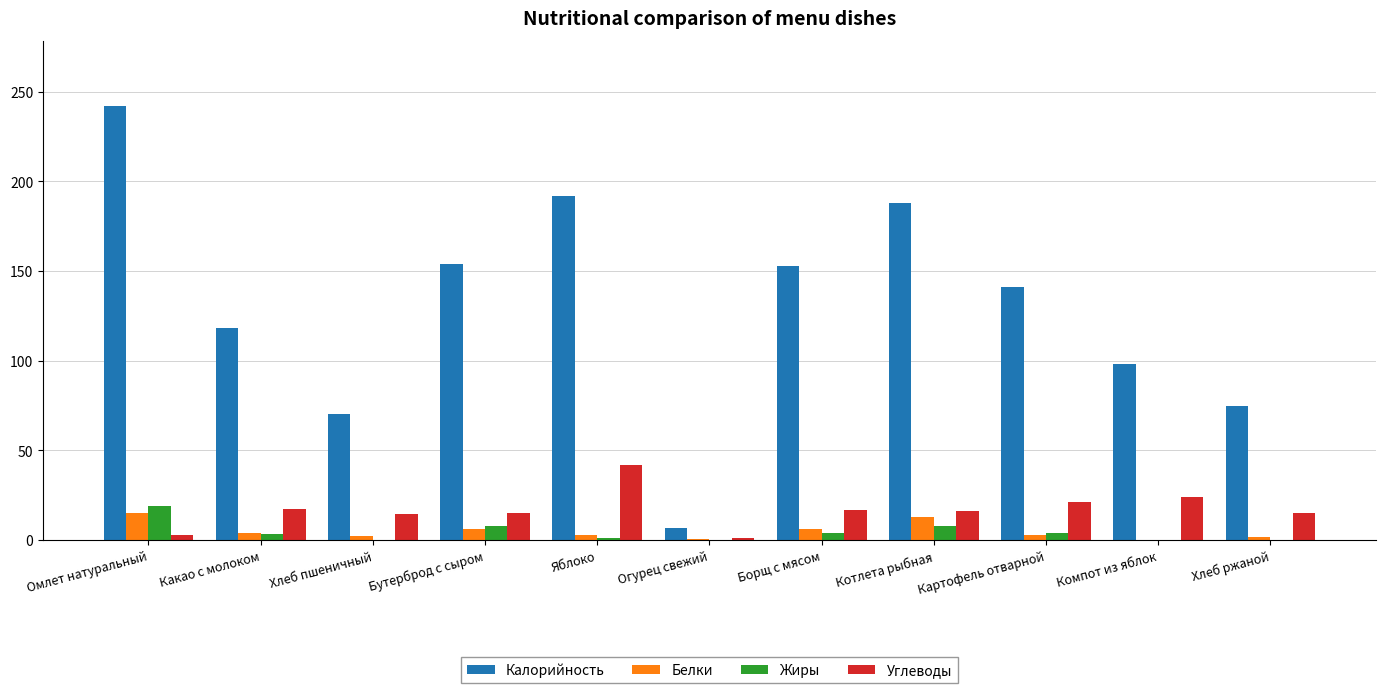

What is the highest value of the Калорийность series?

242.0